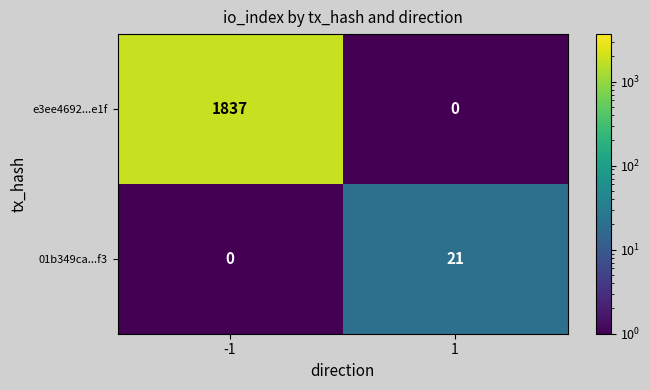

What is the difference between the e3ee4692...e1f values at -1 and 1?

1837